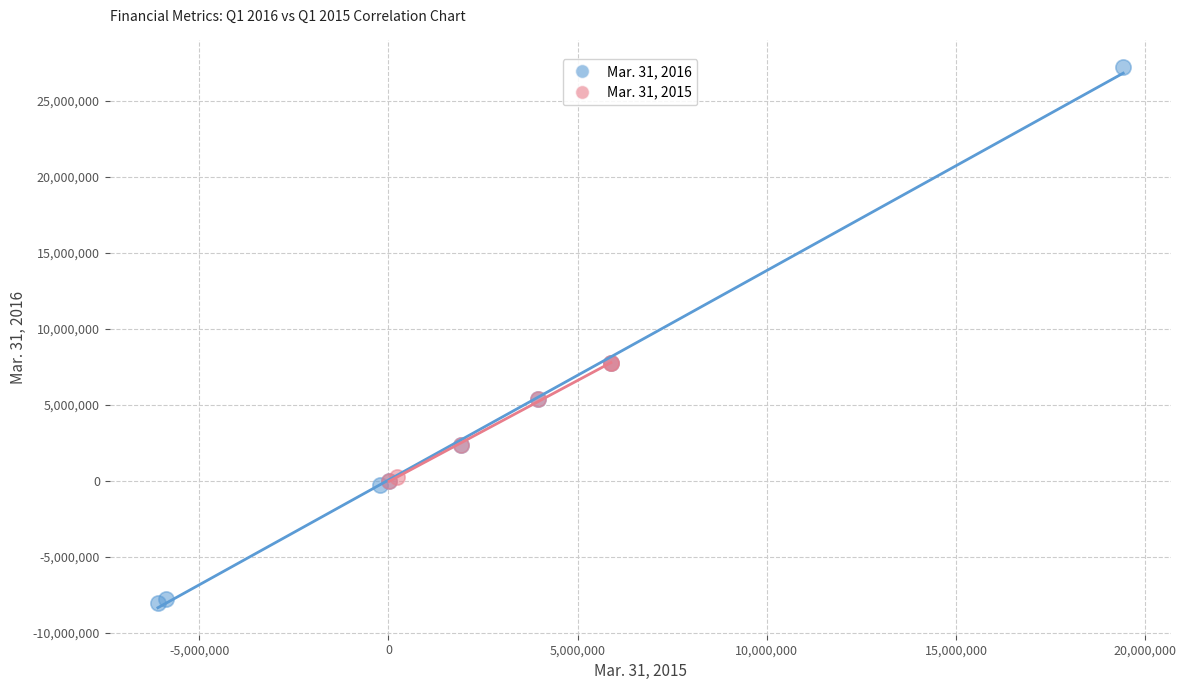

Which series contains the lowest Y value?

Mar. 31, 2016